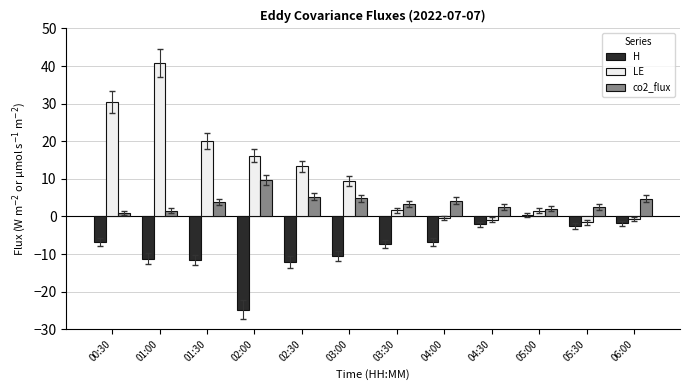

At how many categories does at least one series exceed 35?

1